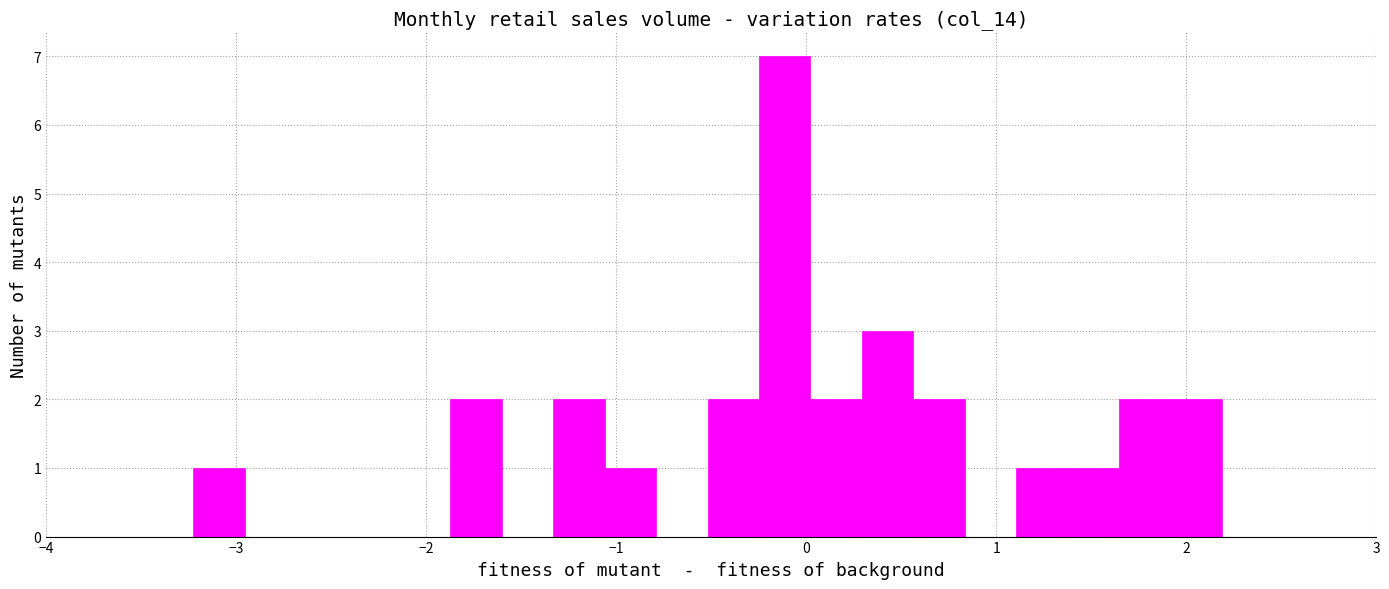

Around what value on the x-axis is the tallest bar? Give the approximate position of its centre, as read against the axis.

-0.1